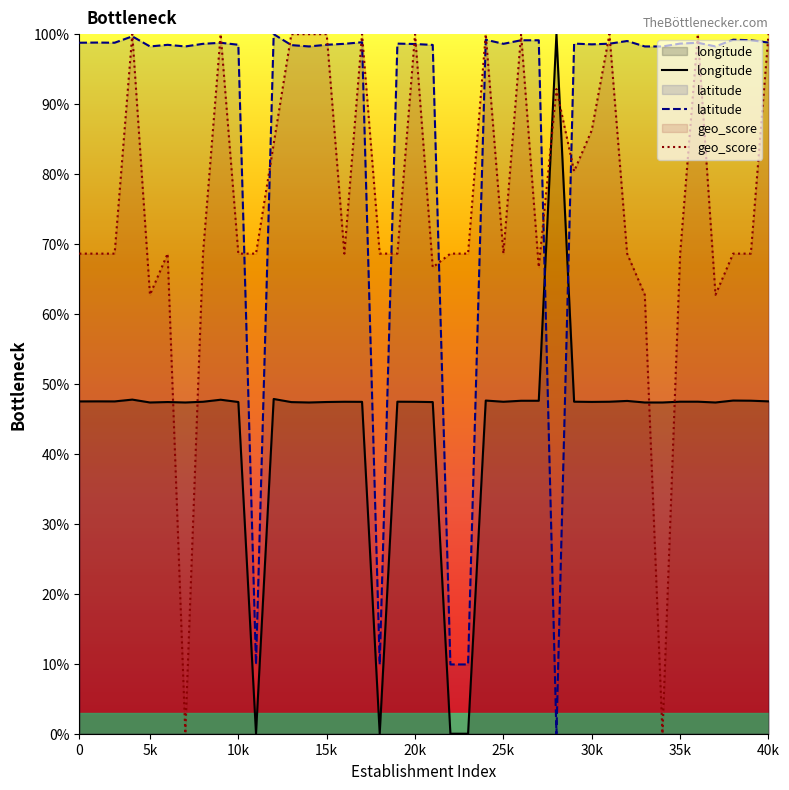

Rank the series by their average value, from highest to lowest.

latitude, geo_score, longitude